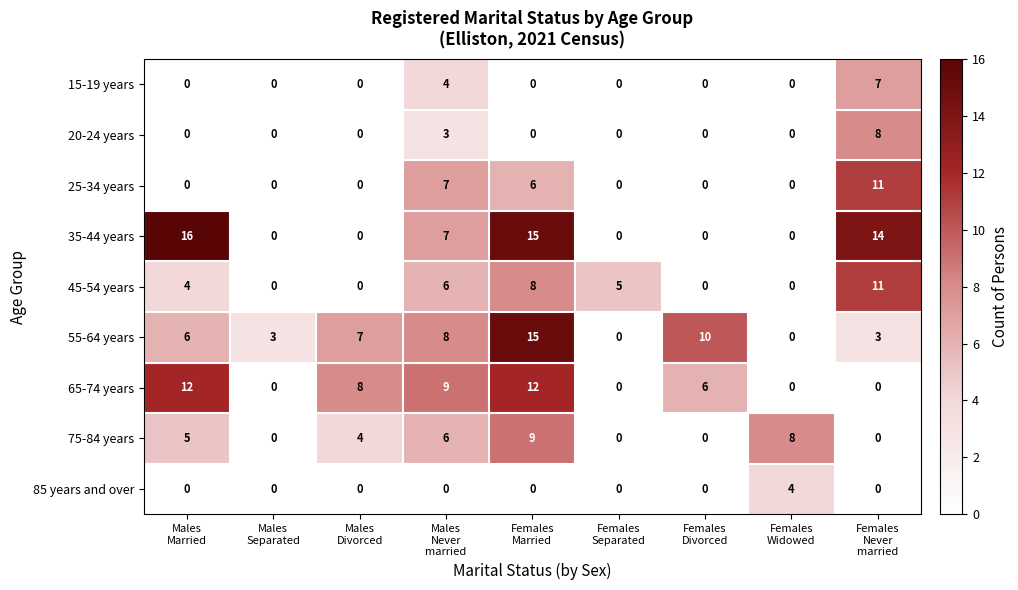

How many data points does each series have?

9